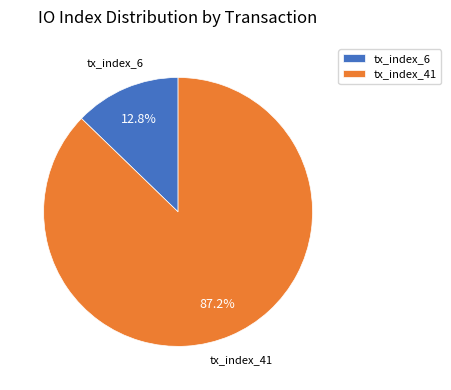

What percentage do tx_index_6 and tx_index_41 together represent?

100.0%